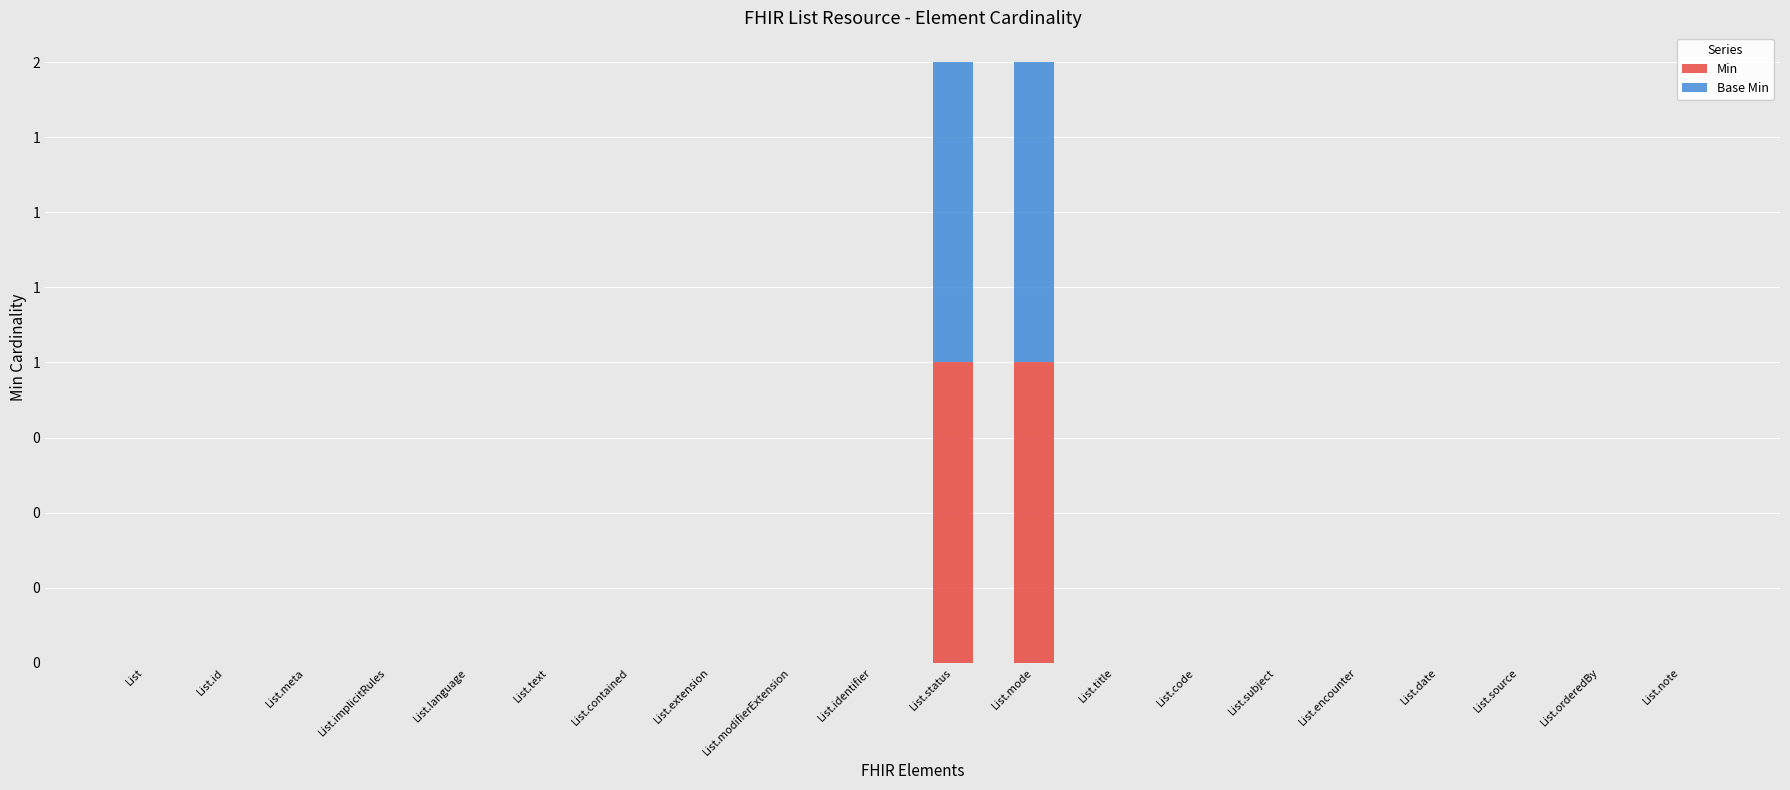

The Min series shows 0 at List.text. True or false?

True